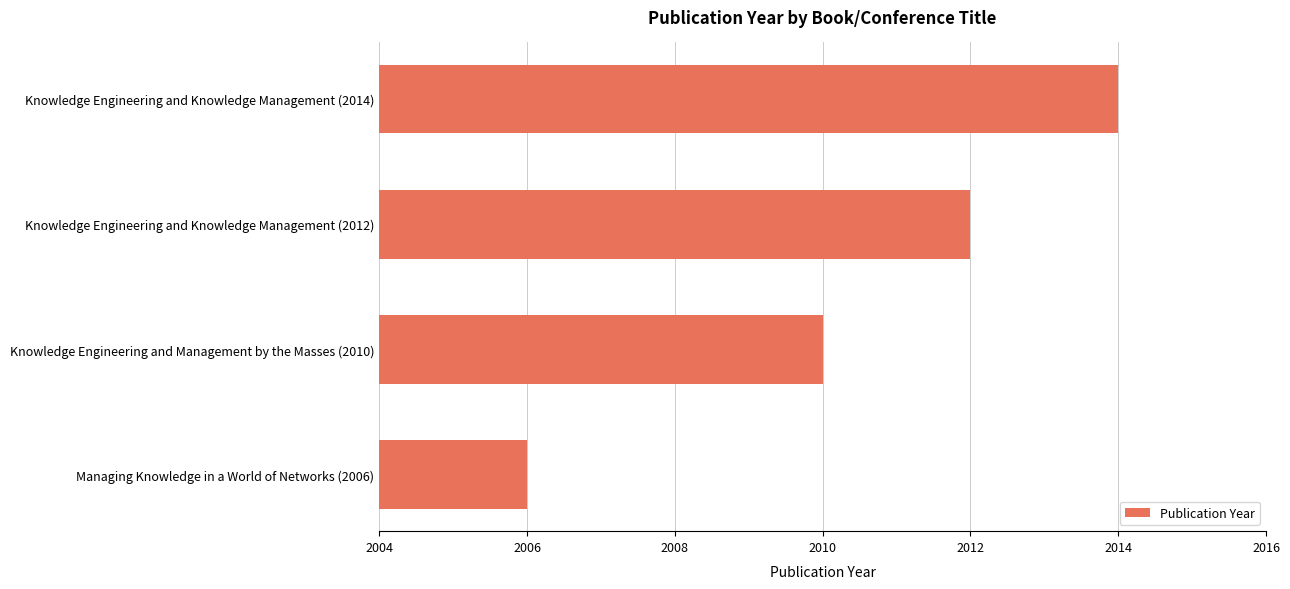

Reading bottom to top, transcribe all the data shown in this chart.

2006	2010	2012	2014